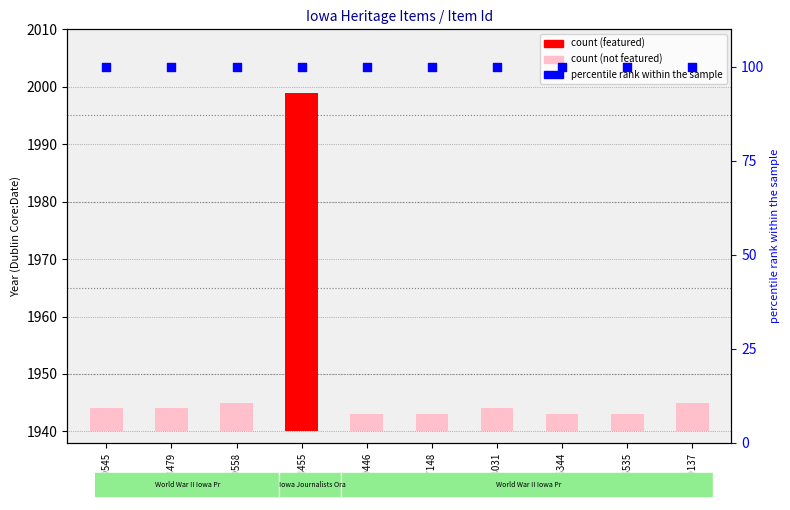

What are all the series names shown in the legend?

count, percentile rank within the sample